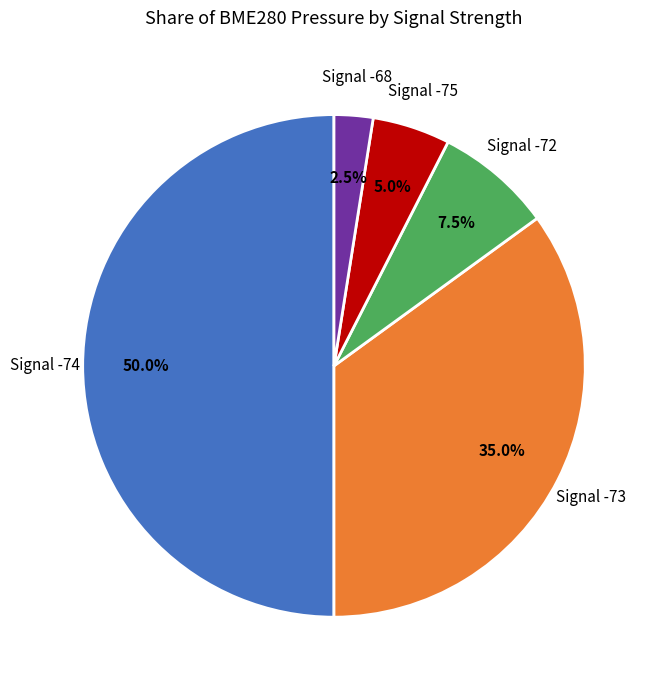

What is the largest slice in the pie chart?

Signal -74